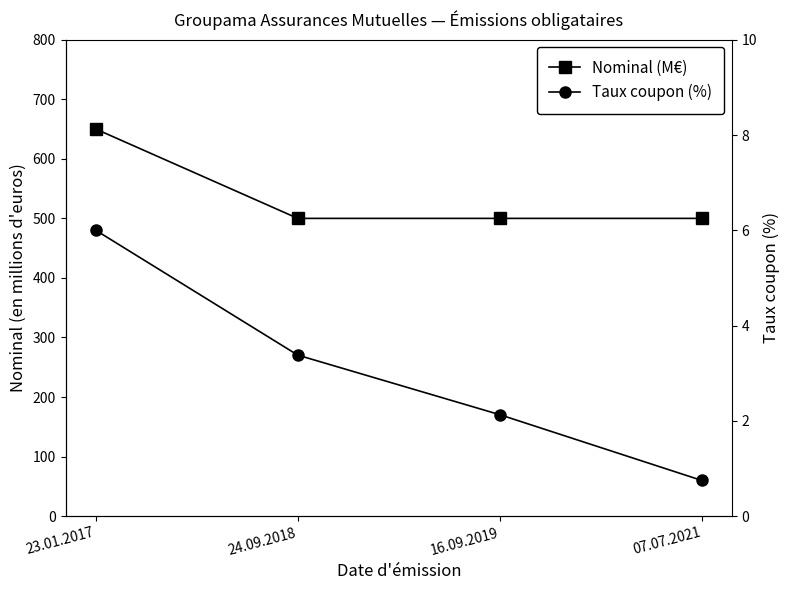

Reading left to right, list all the values displayed in this chart.

Nominal (M€): 650.0	500.0	500.0	500.0
Taux coupon (%): 6.0	3.4	2.1	0.8